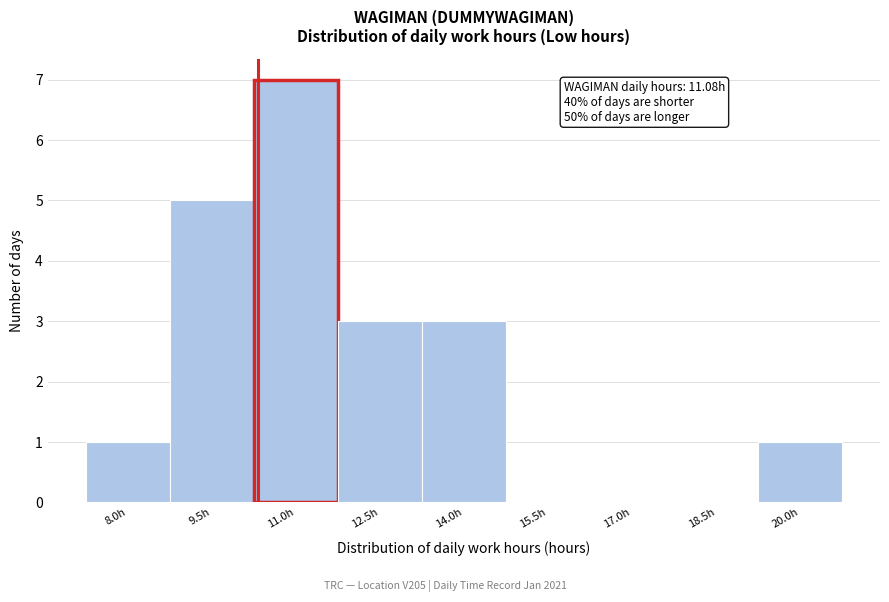

Reading left to right, extract all data points from this chart.

8.0h=1	9.5h=5	11.0h=7	12.5h=3	14.0h=3	15.5h=0	17.0h=0	18.5h=0	20.0h=1